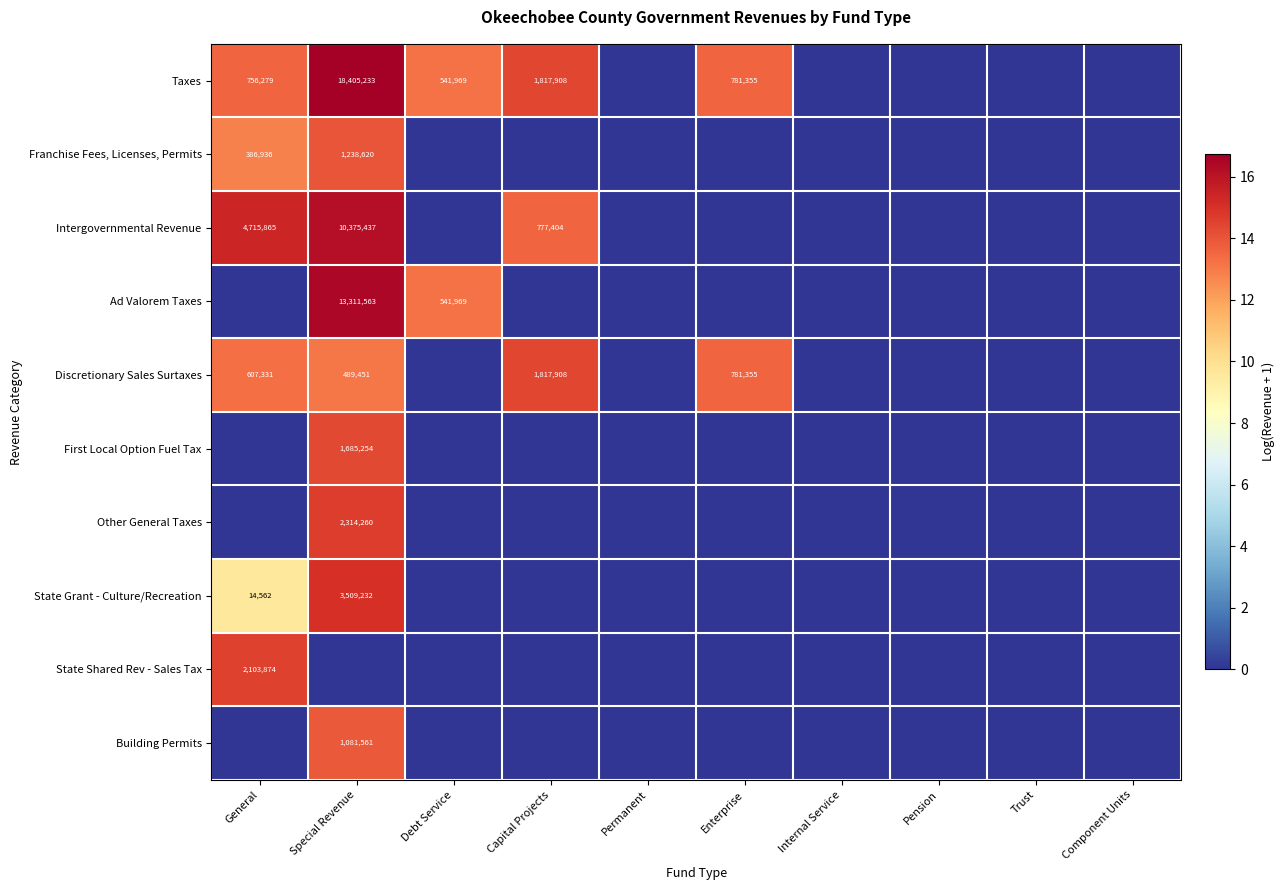

What is the difference between the highest and lowest values at Capital Projects?

14.4